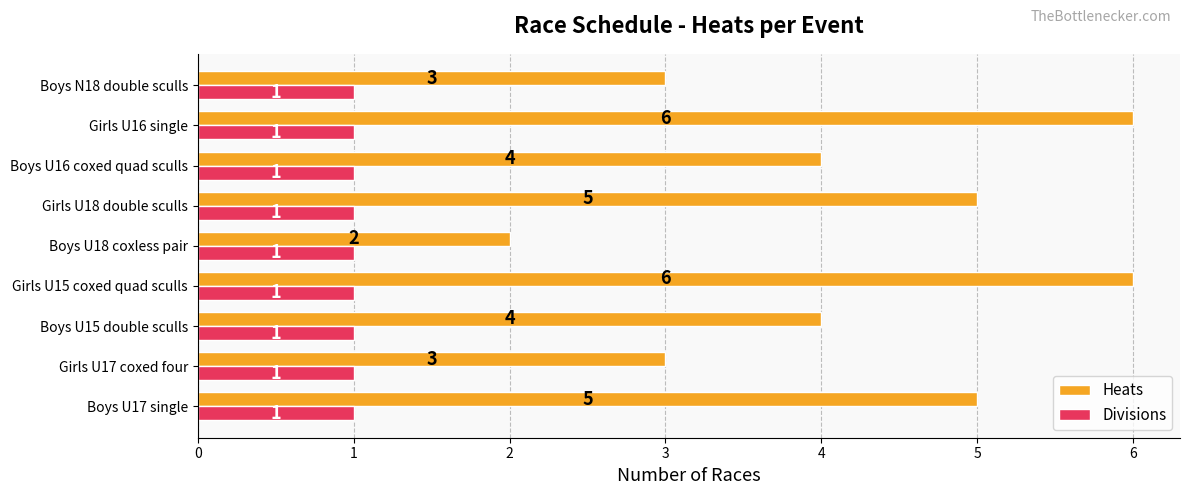

What are all the series names shown in the legend?

Heats, Divisions